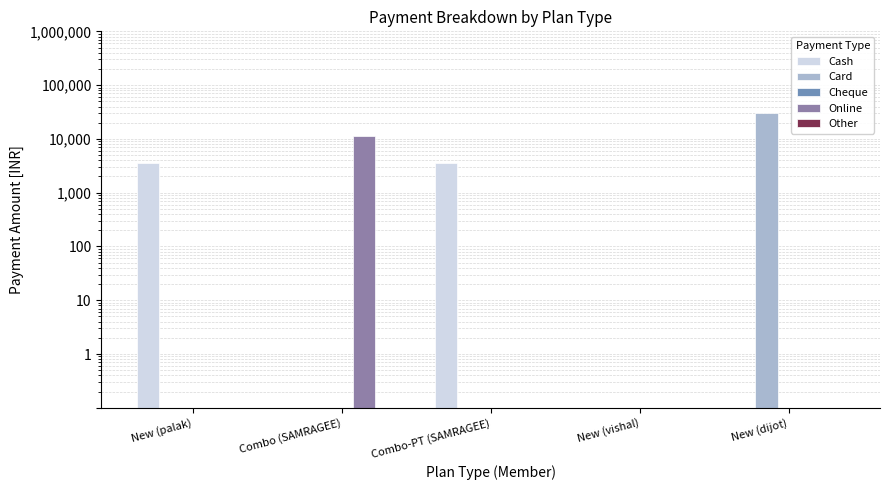

What is the label of the 5th bar from the left?

New (dijot)